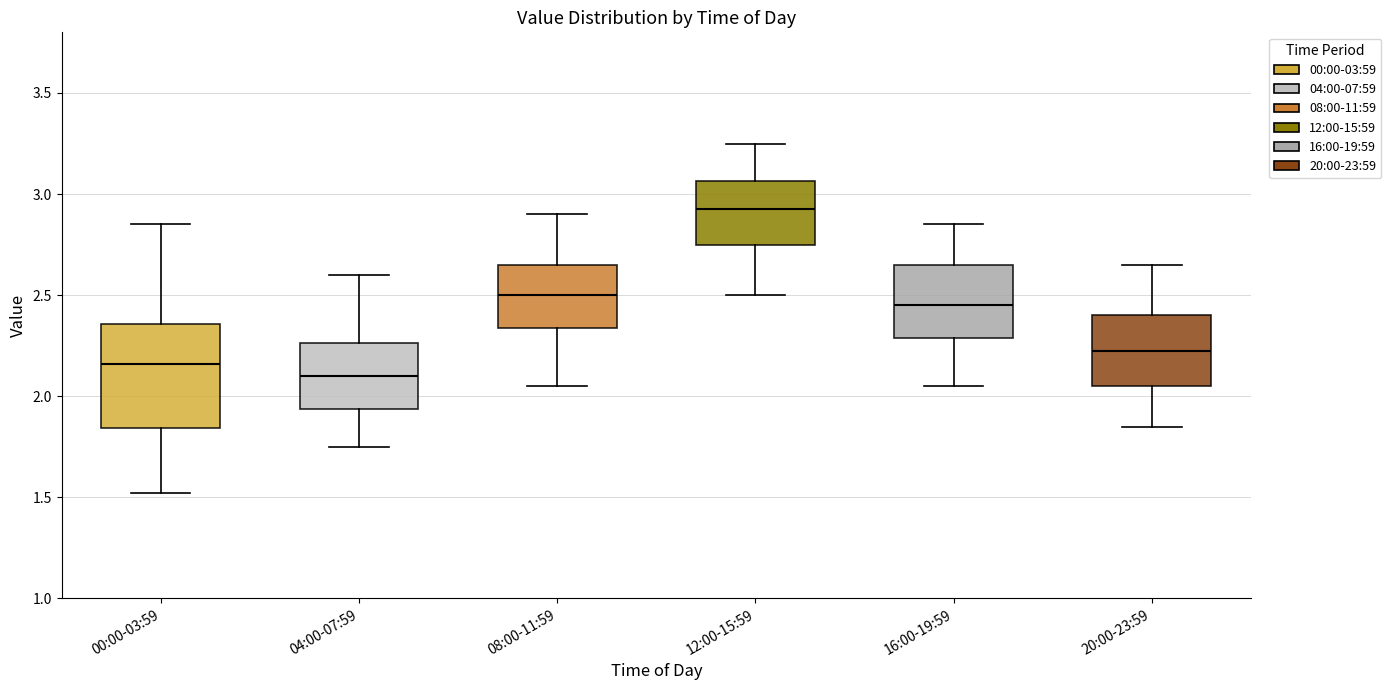

Which box has the lowest median line?

04:00-07:59